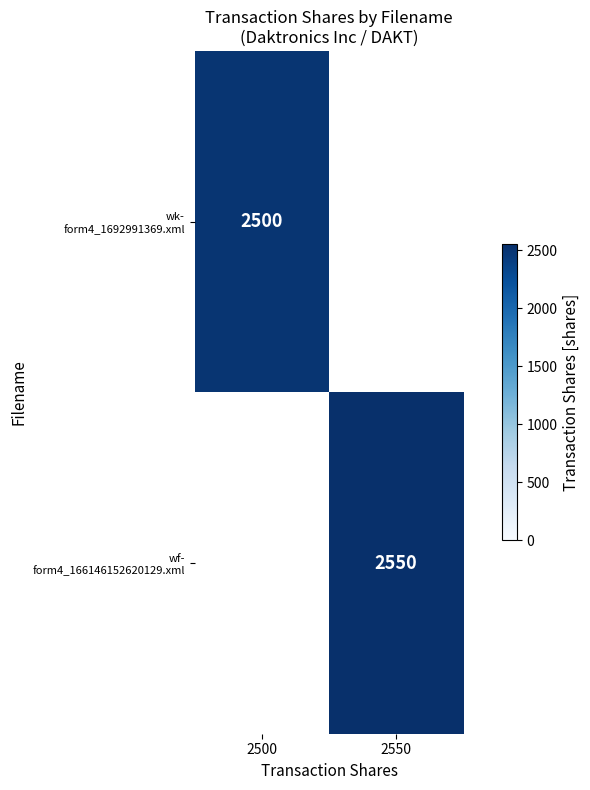

Which category has the lowest value in the wk- form4_1692991369.xml series?

2500